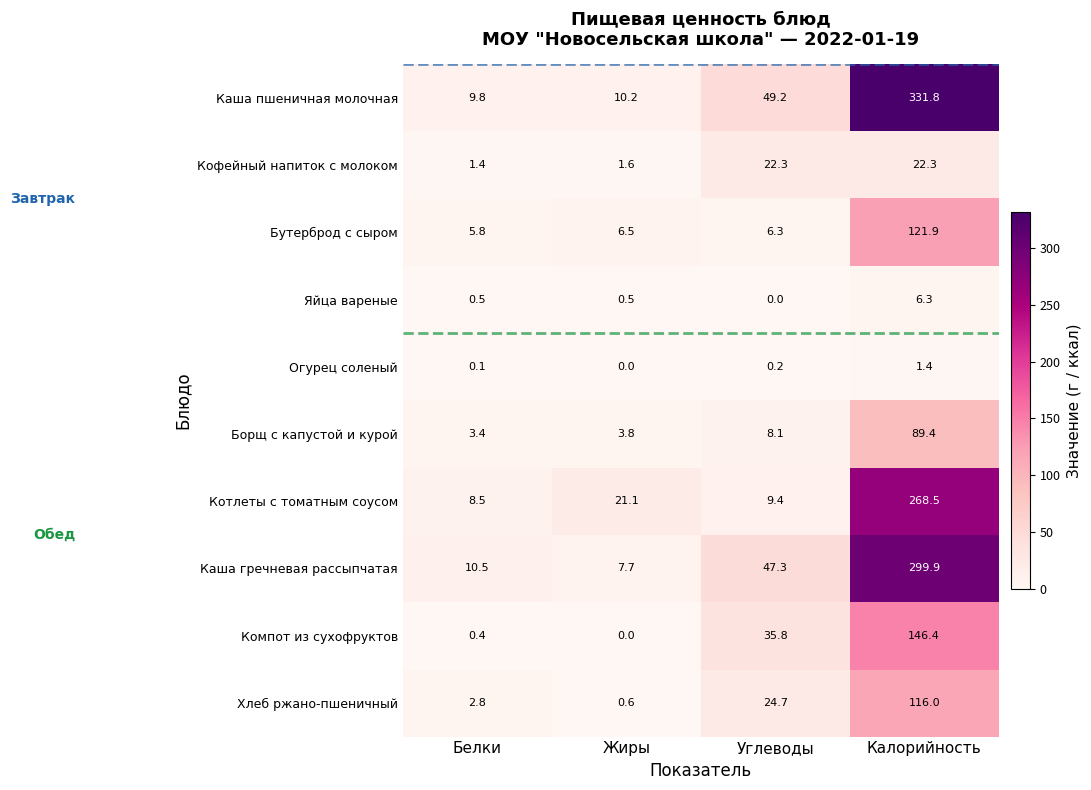

What is the sum of the Кофейный напиток с молоком values at Углеводы and Калорийность?

44.6